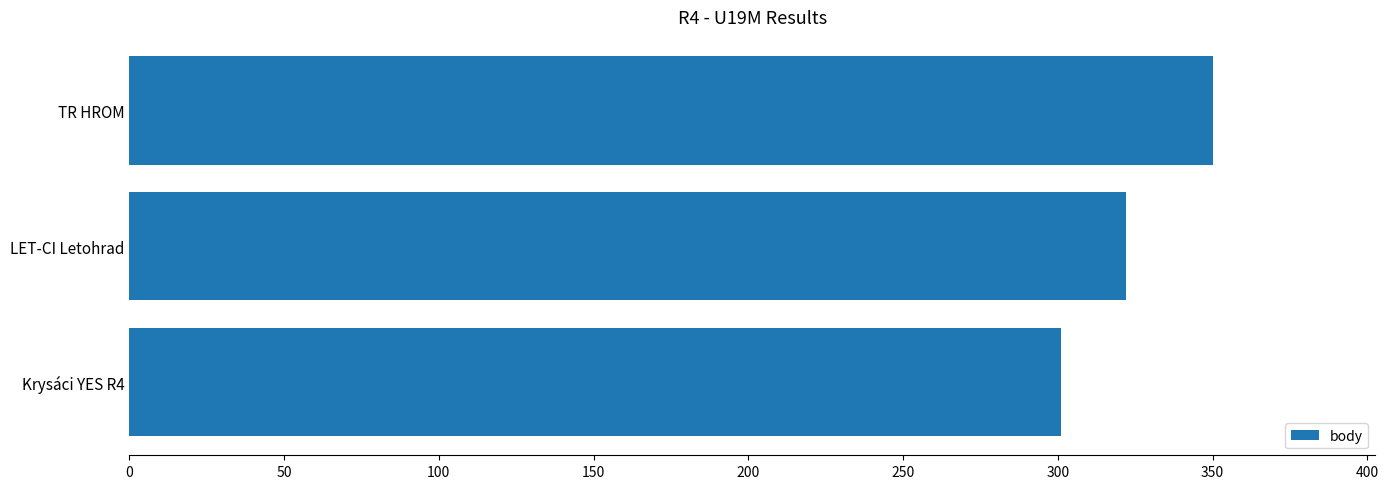

Approximately how many times larger is the value at Krysáci YES R4 compared to TR HROM?

0.9